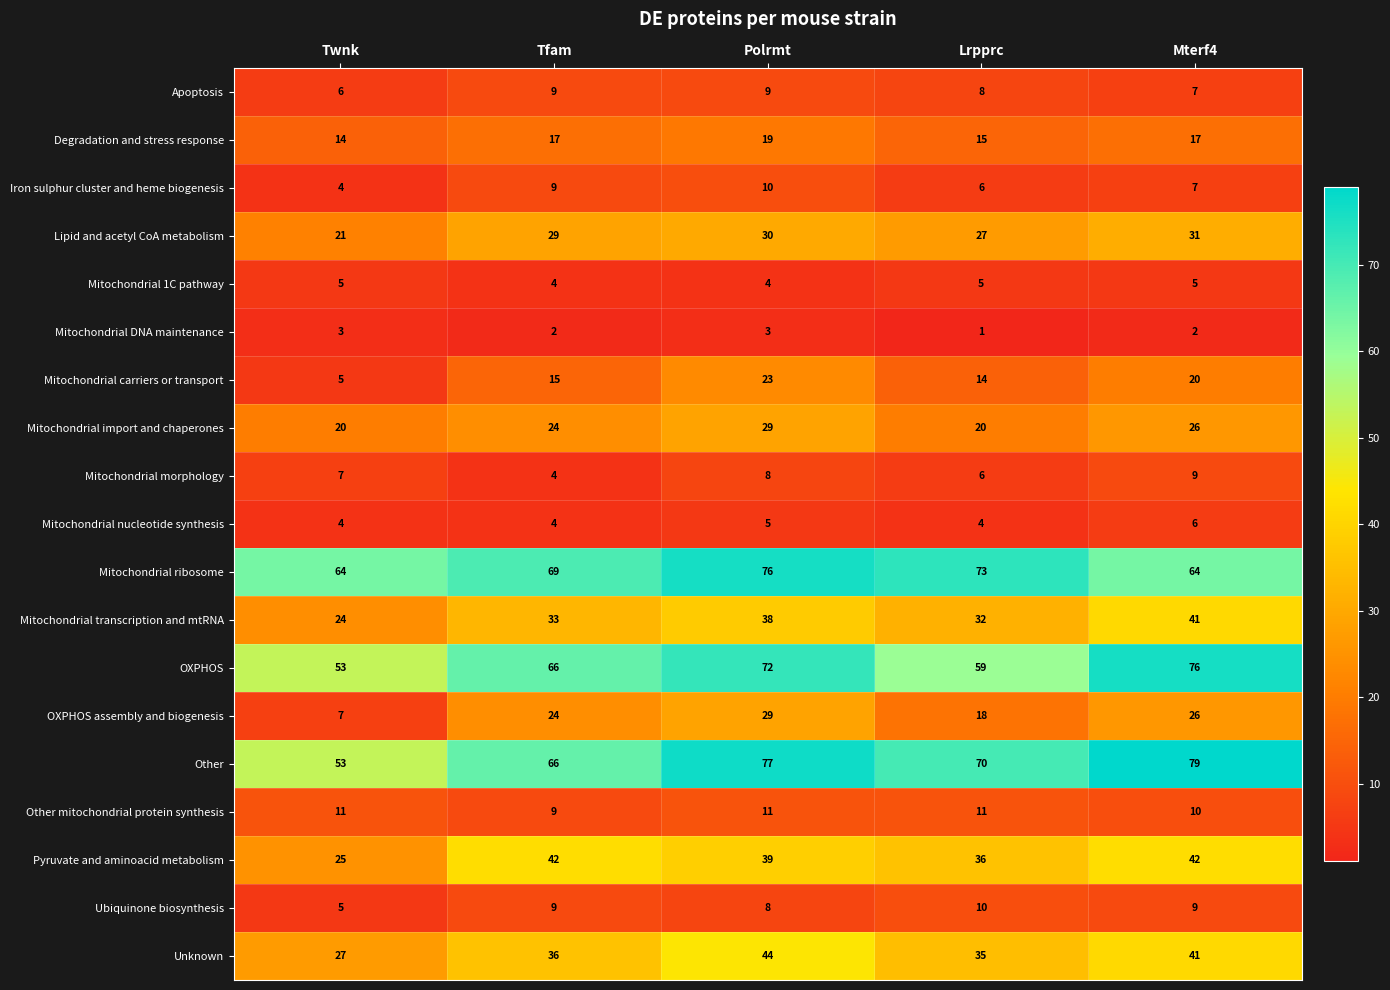

What is the sum of all Other mitochondrial protein synthesis values?

52